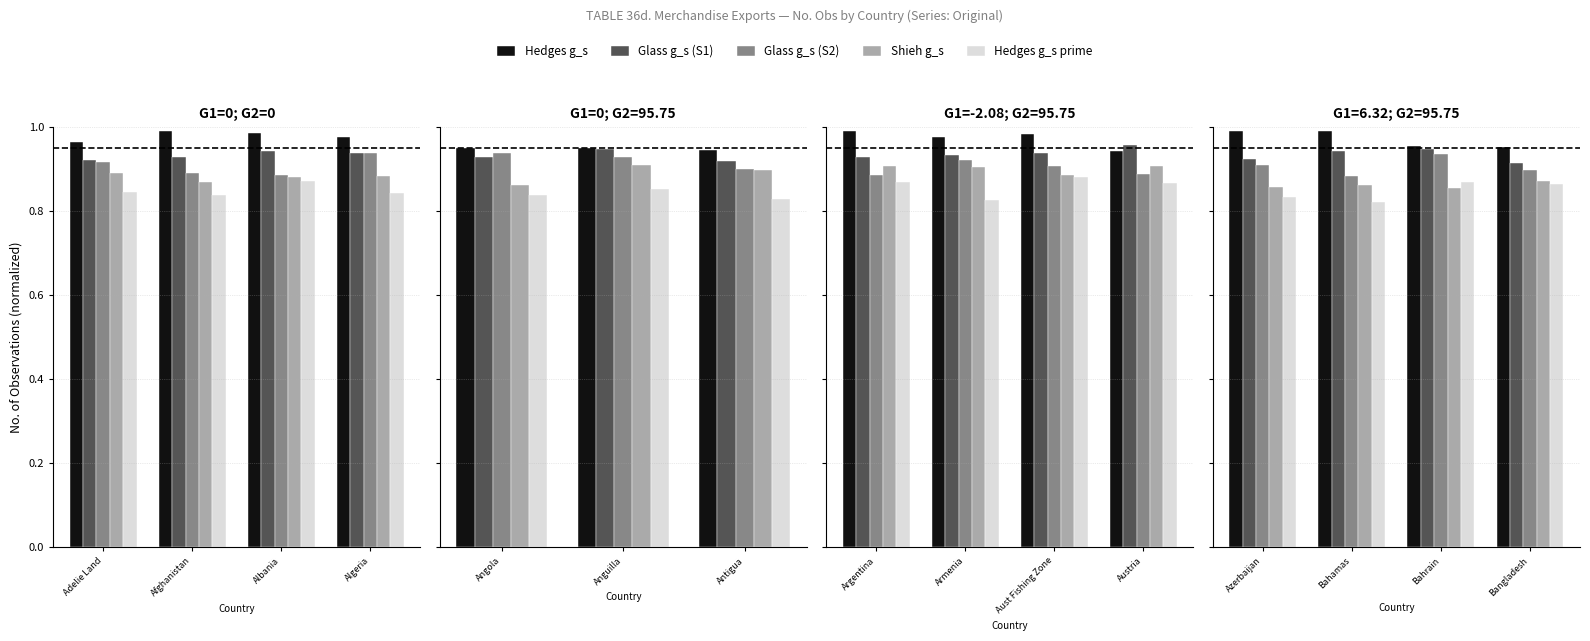

Where is Glass g_s (S2) nearest to the value 0?

Bahamas